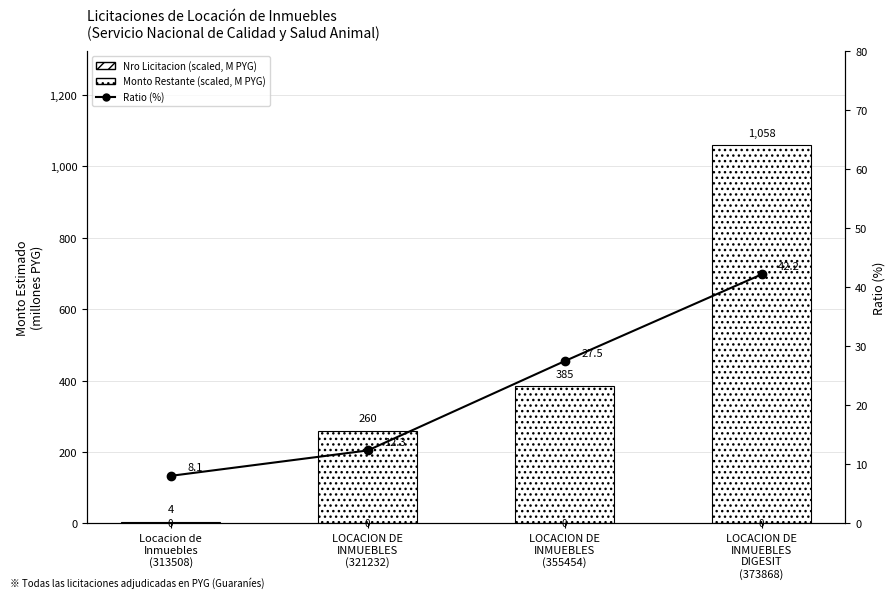

What is the approximate value of Monto Restante (scaled, M PYG) at Locacion de
Inmuebles
(313508)?

3.6